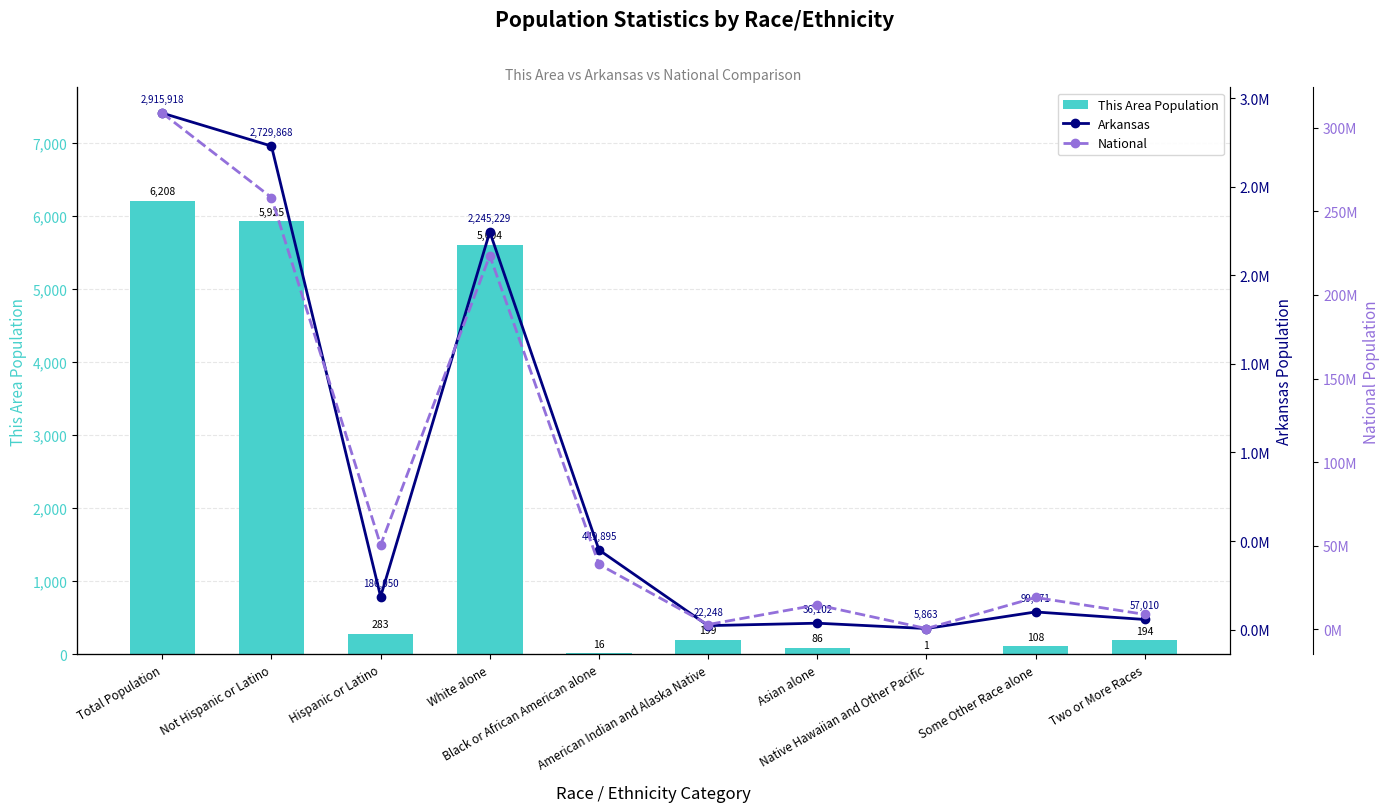

Which series has the largest total across all categories?

National